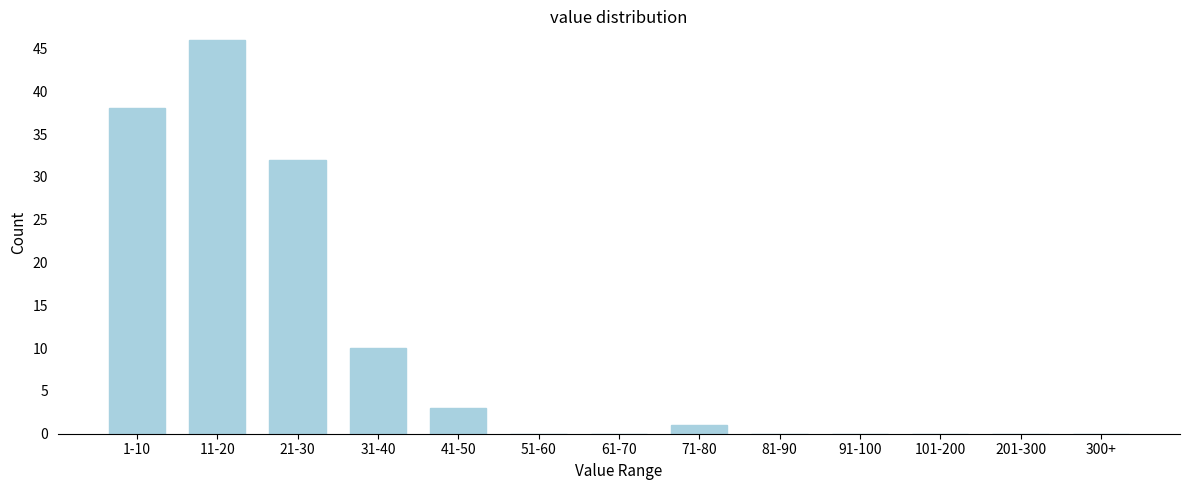

Reading left to right, transcribe all the data shown in this chart.

1-10=38	11-20=46	21-30=32	31-40=10	41-50=3	51-60=0	61-70=0	71-80=1	81-90=0	91-100=0	101-200=0	201-300=0	300+=0